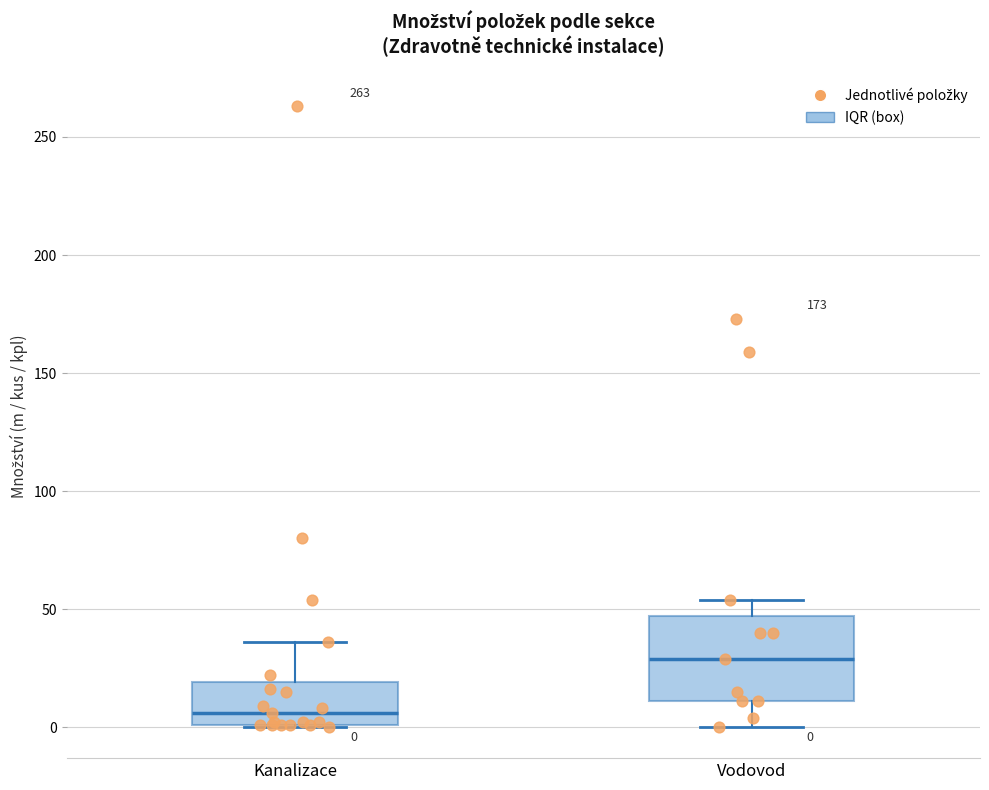

Which box has the lowest median line?

Kanalizace